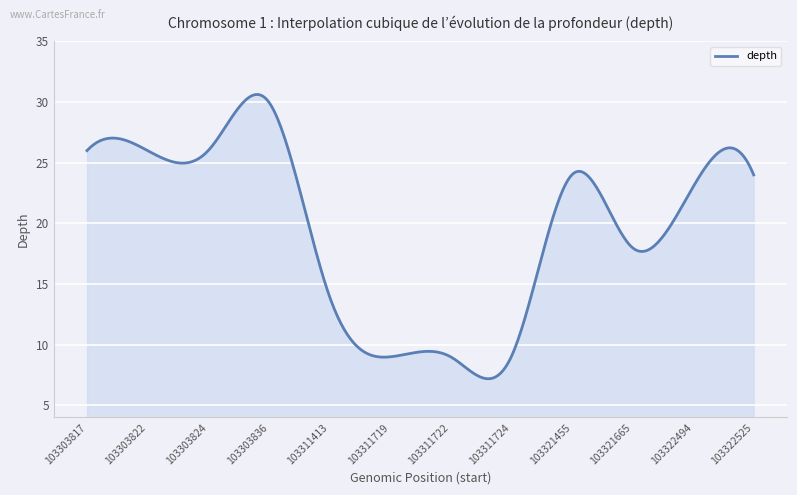

What is the maximum value shown in the chart?

30.6